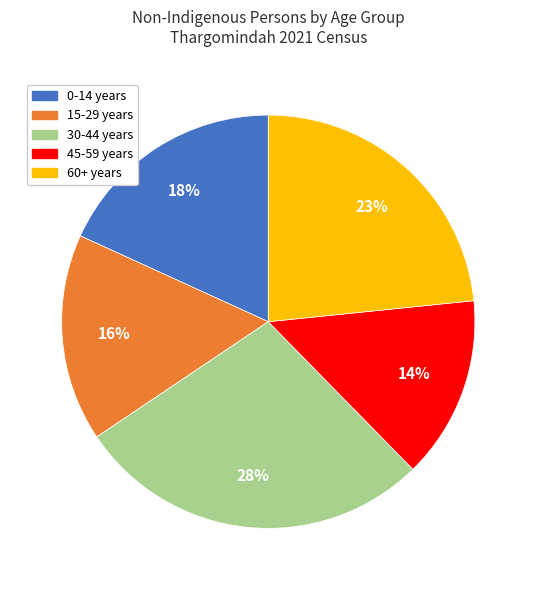

How many slices are in this pie chart?

5